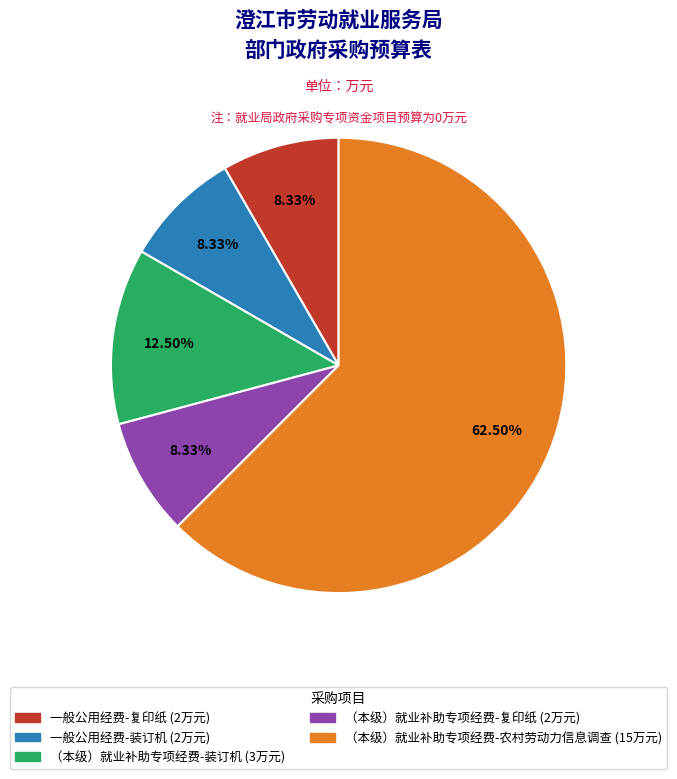

Which slice represents more than half of the pie?

（本级）就业补助专项经费-农村劳动力信息调查